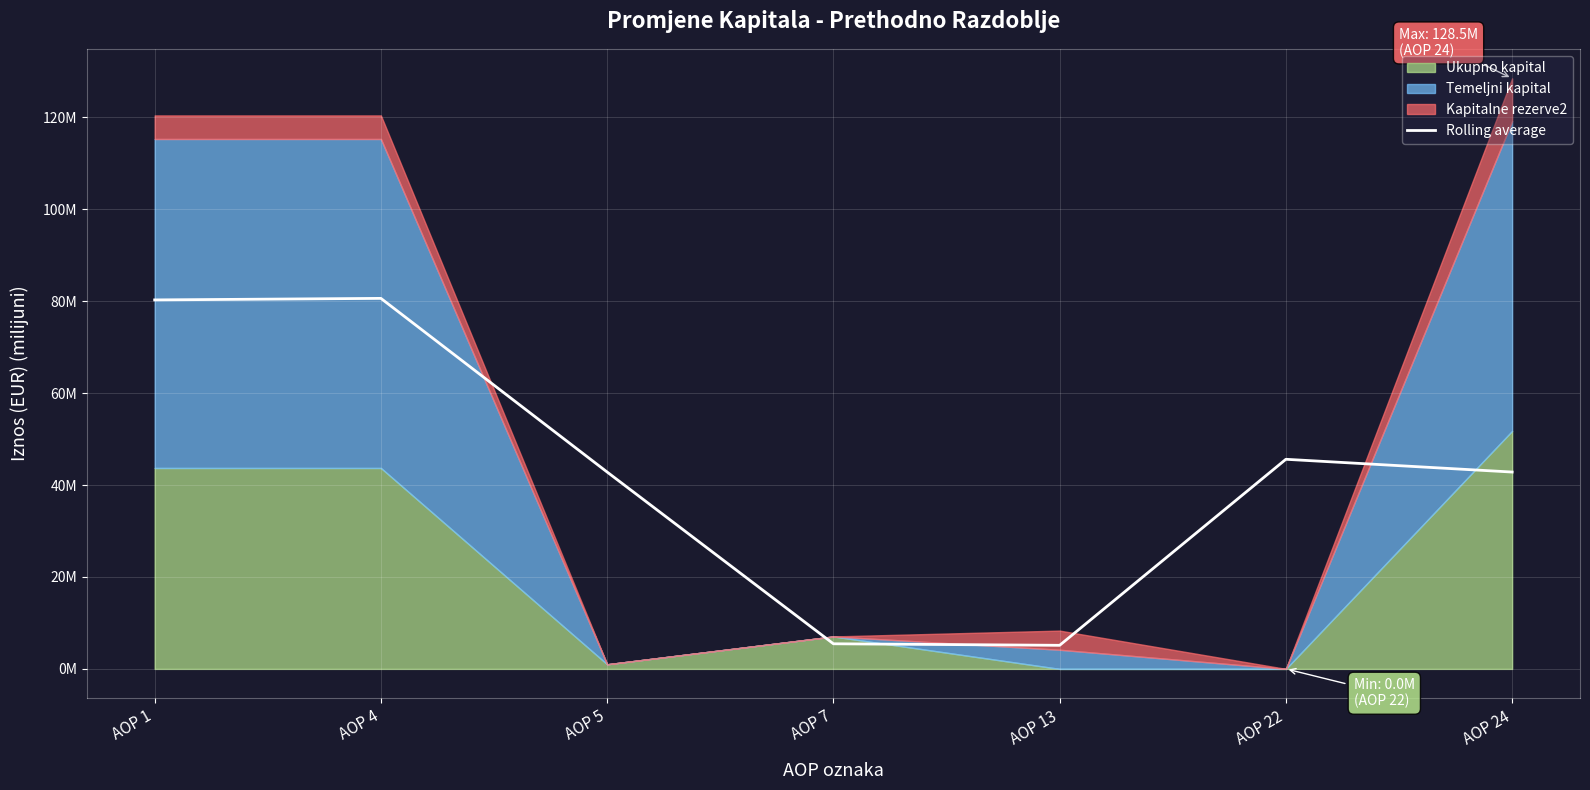

Reading left to right, extract all data points from this chart.

80.3	80.6	42.8	5.5	5.1	45.6	42.8